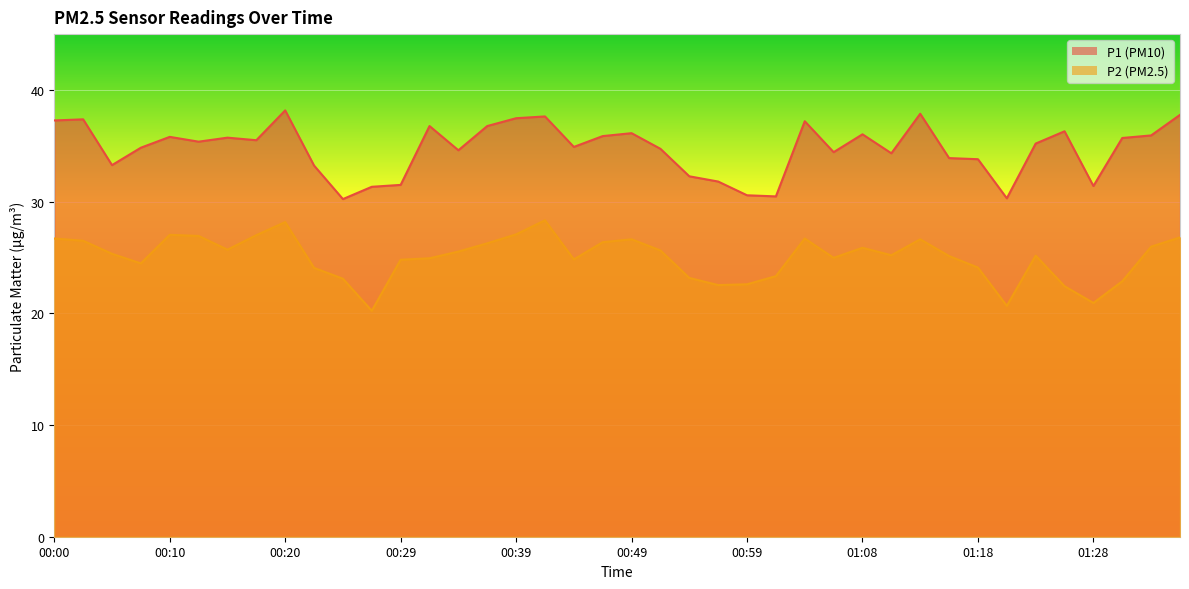

What is the highest value of the P2 series?

28.3